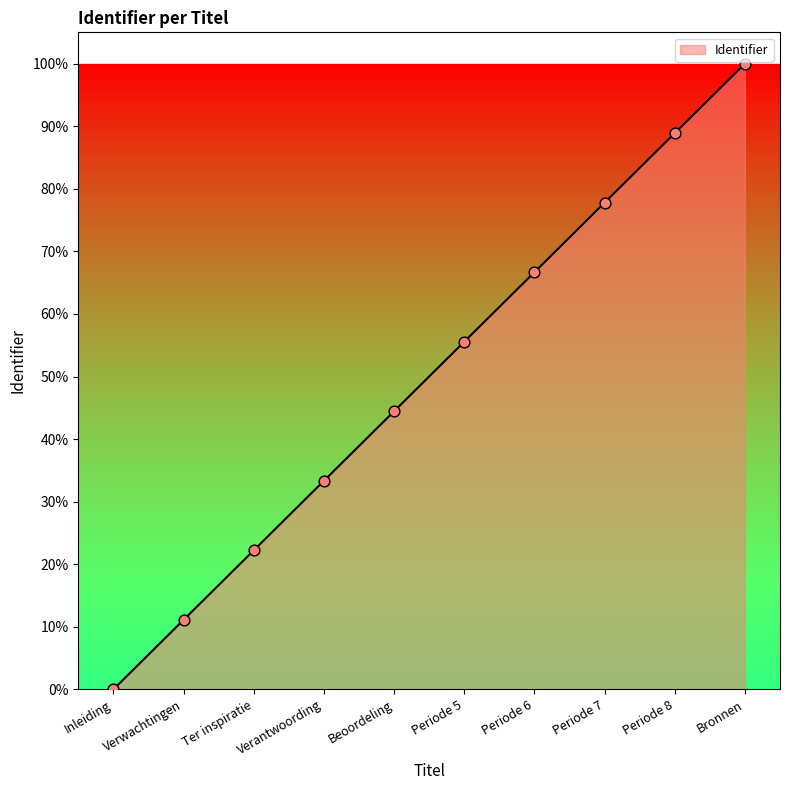

What is the change in value from Beoordeling to Bronnen?

+55.6